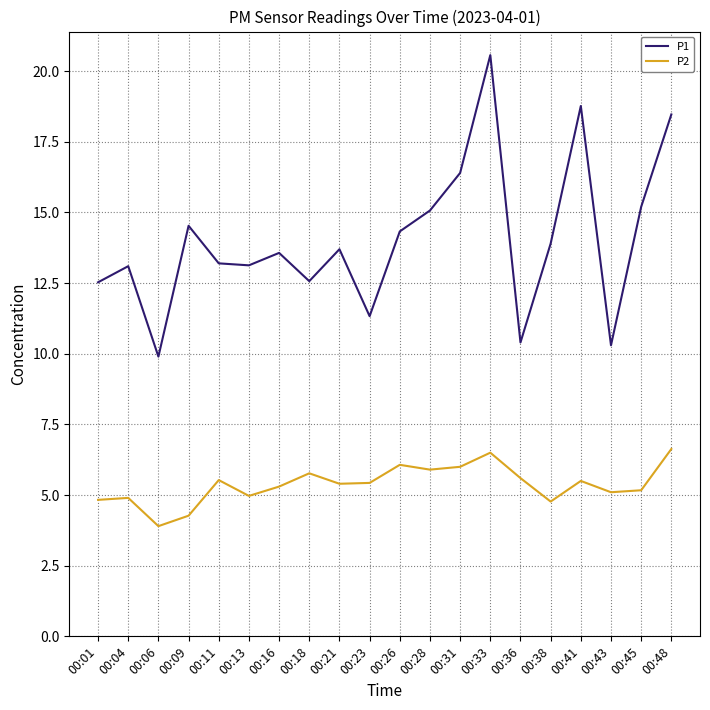

How many interior local valleys does the P1 series have?

6